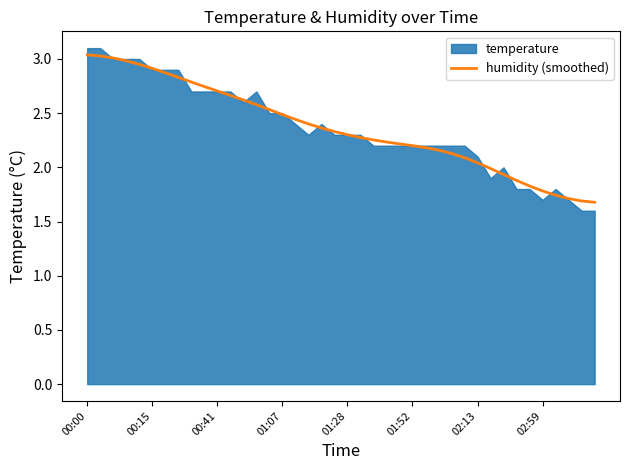

How many values are below 2?

9